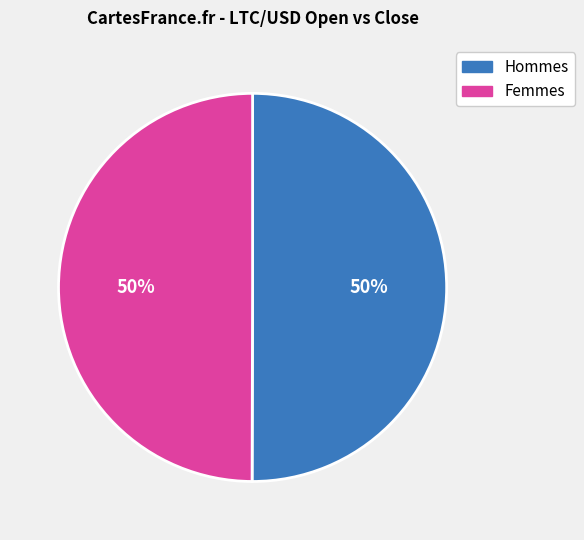

To the nearest percent, what is the average slice percentage?

50%